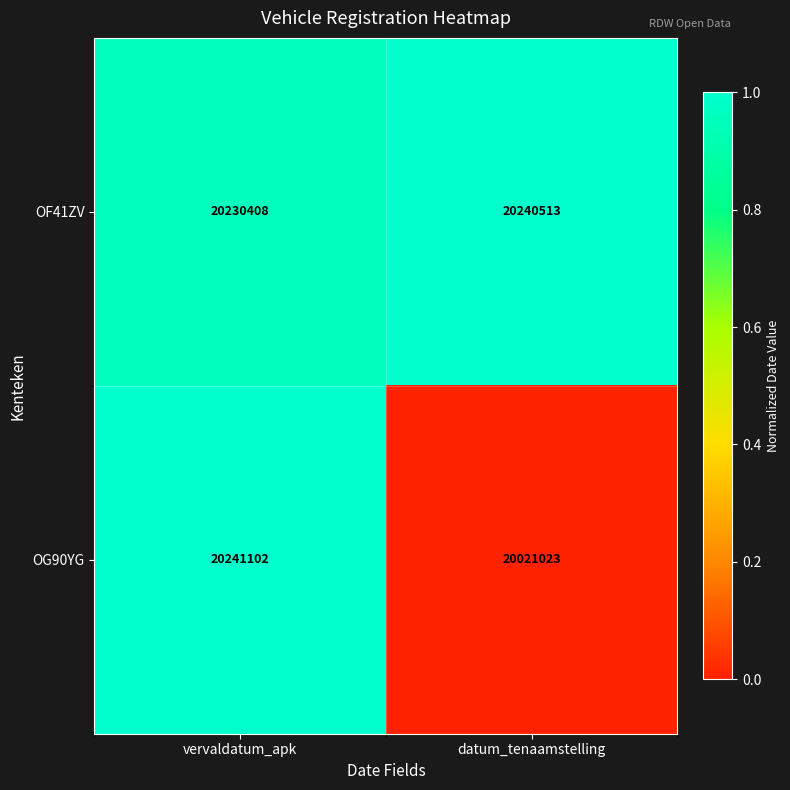

How many values in the OG90YG series are below 20241102?

1